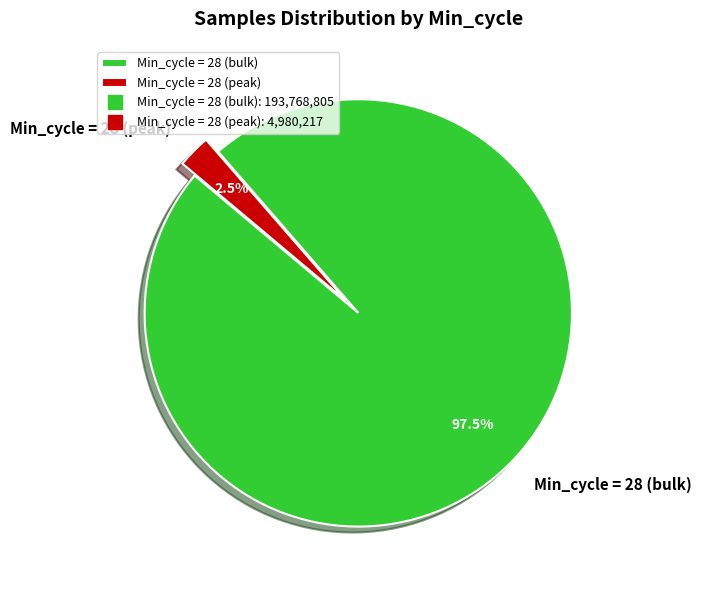

Which slice is the largest?

Min_cycle = 28 (bulk)